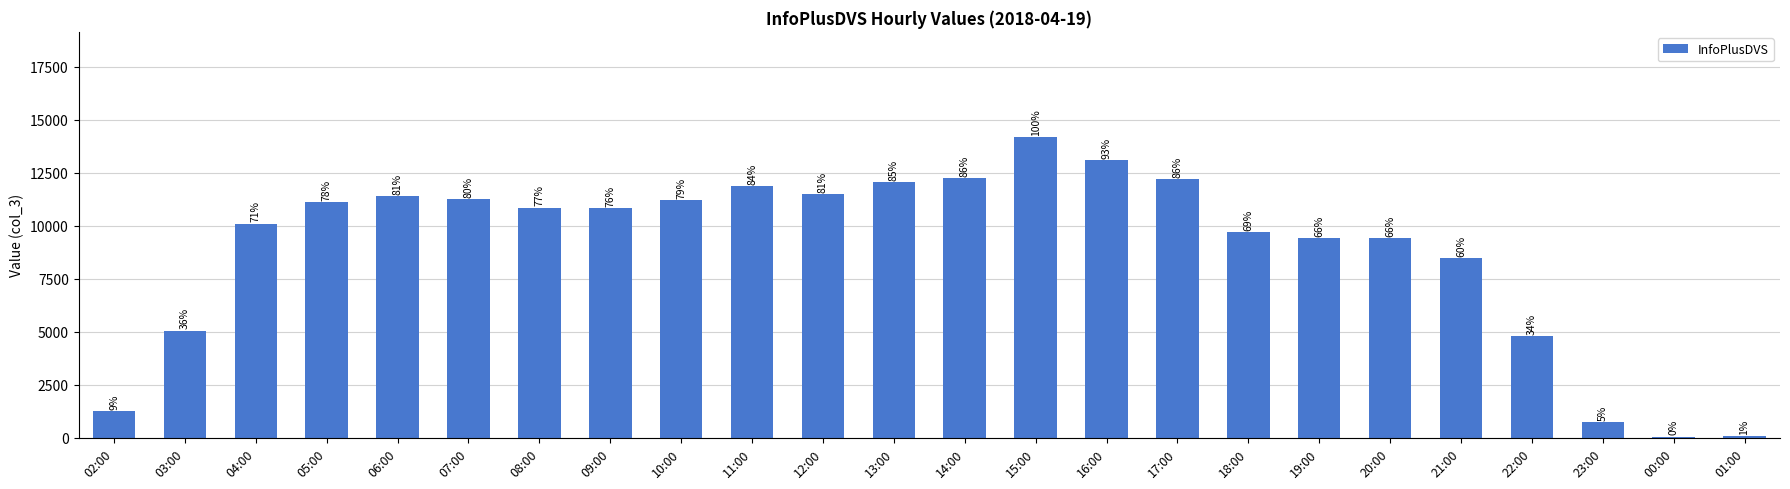

Is it true that the value at 19:00 is 14676?

False